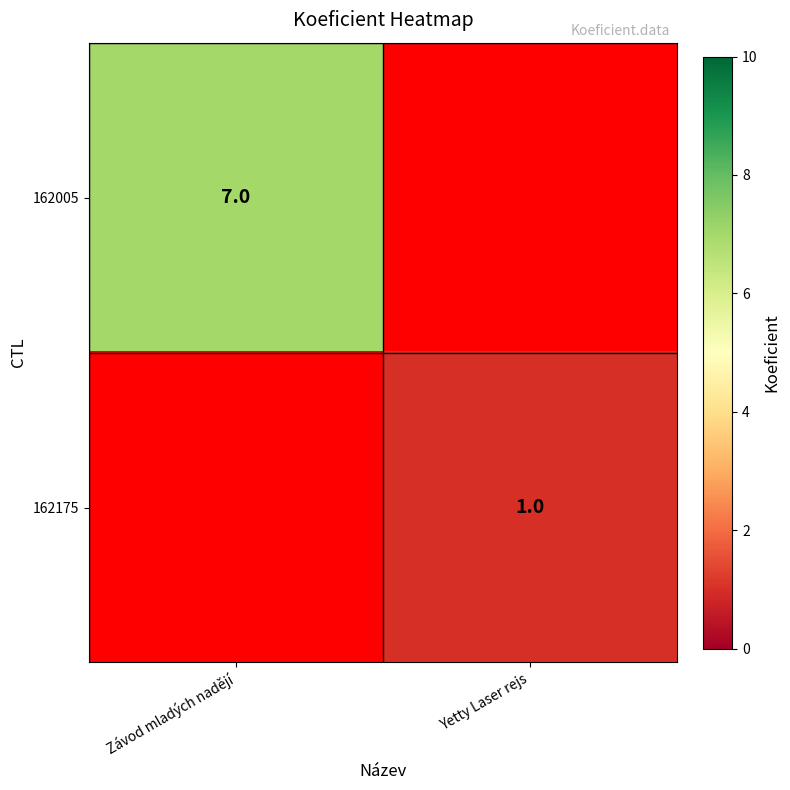

True or false: 162005 has a value of 11 at Závod mladých nadějí.

False